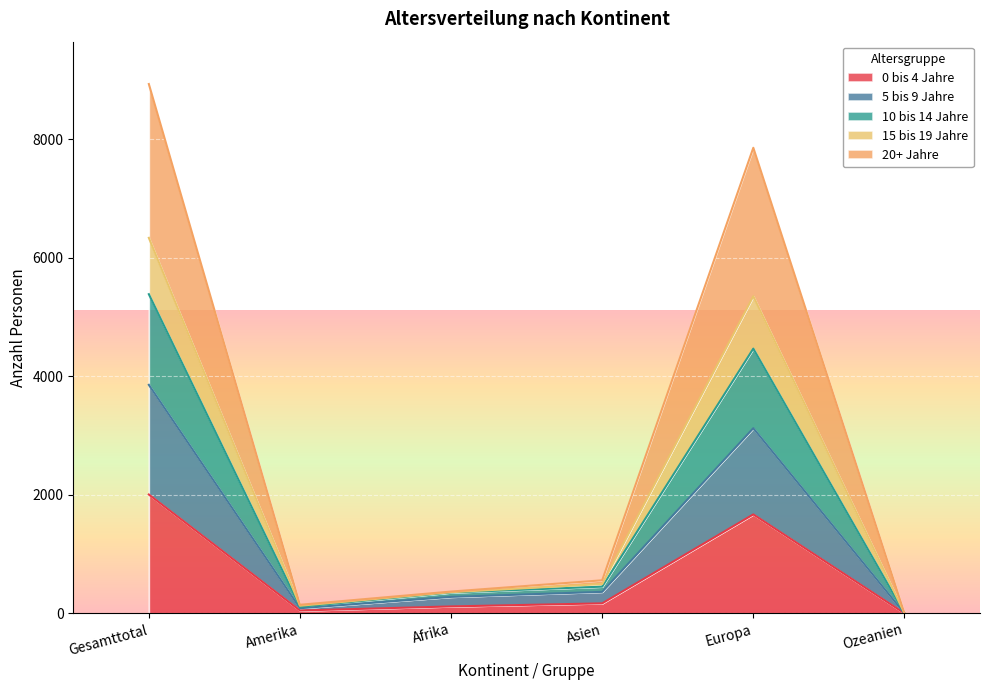

Is the value of 5 bis 9 Jahre at Asien greater than the value of 0 bis 4 Jahre at Europa?

No